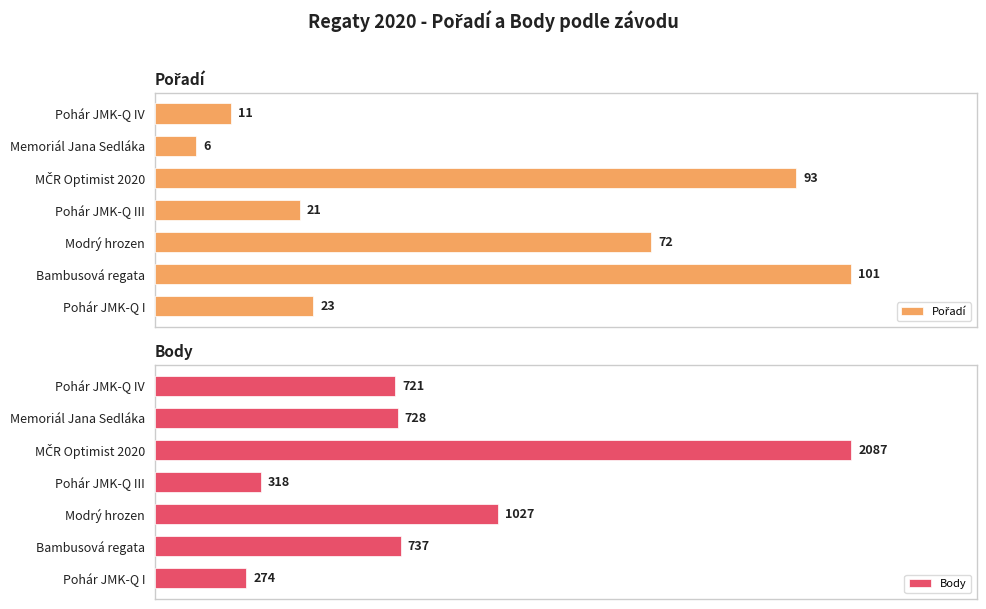

What is the greatest value displayed?

2087